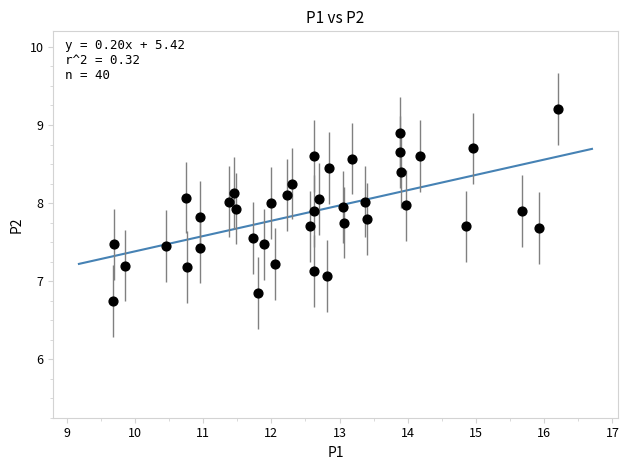

What Y value in the scatter plot is closest to 7?

7.1